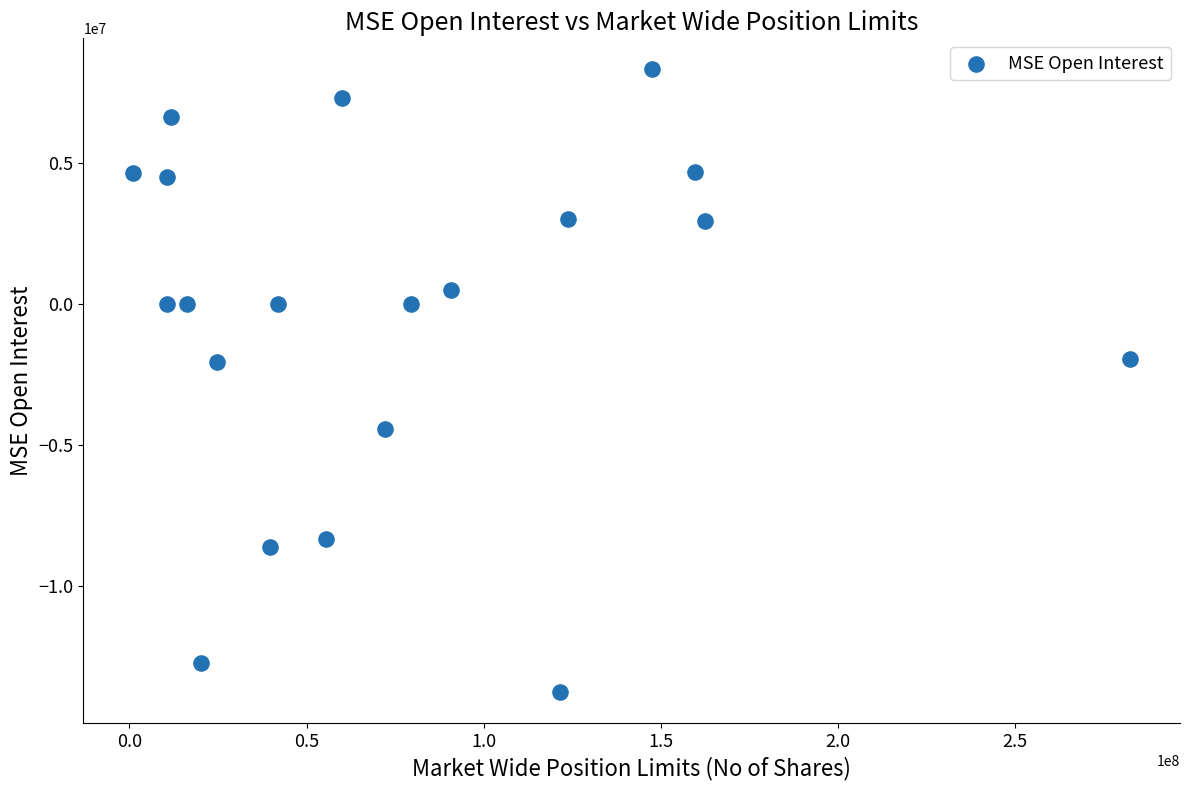

What is the range of Y values (max minus min)?

22082157.5